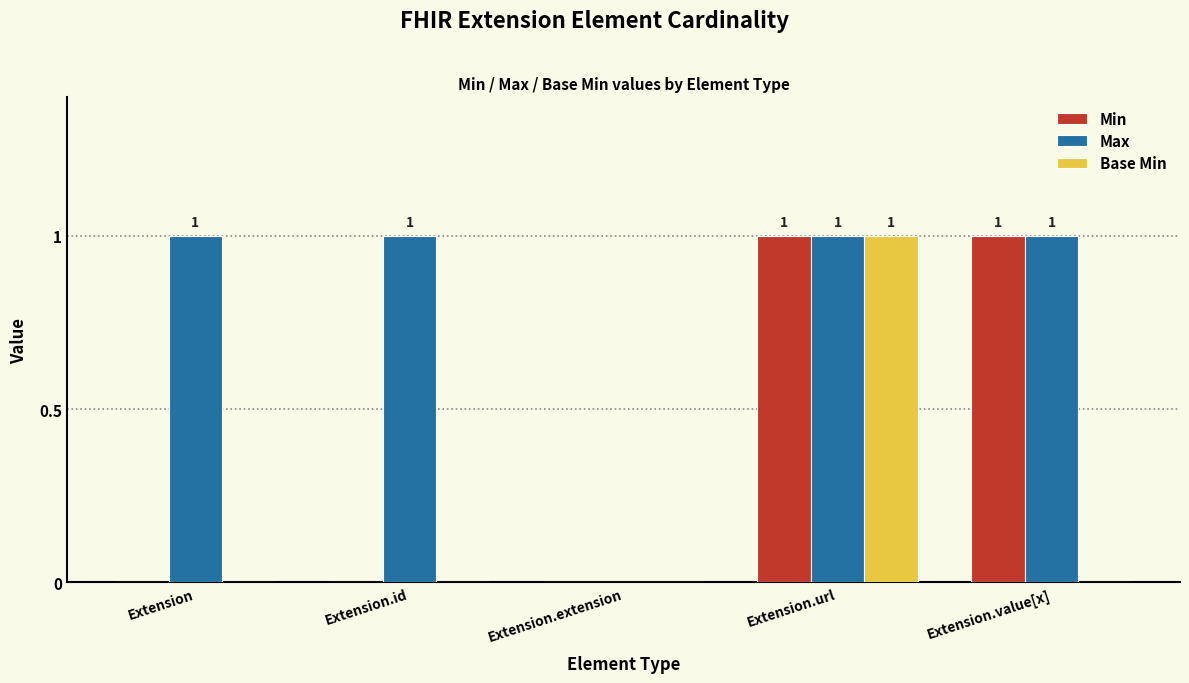

Reading left to right, list all the values displayed in this chart.

Min: Extension=0	Extension.id=0	Extension.extension=0	Extension.url=1	Extension.value[x]=1
Max: Extension=1	Extension.id=1	Extension.extension=0	Extension.url=1	Extension.value[x]=1
Base Min: Extension=0	Extension.id=0	Extension.extension=0	Extension.url=1	Extension.value[x]=0